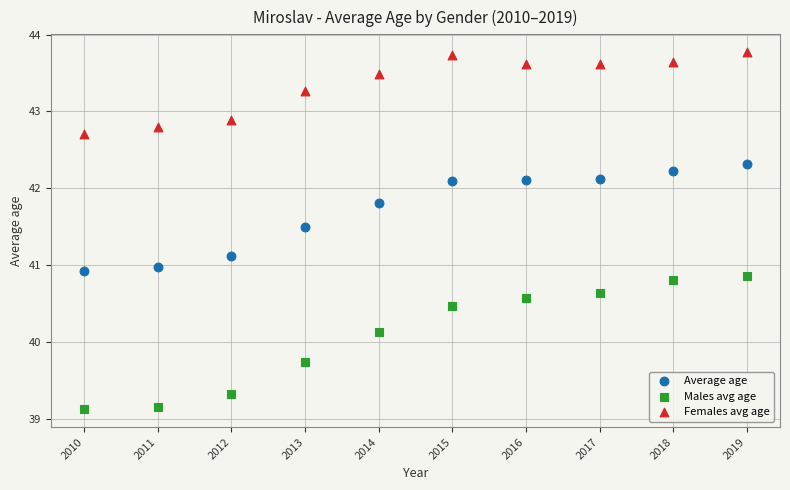

What is the X range (max minus min) for the scatter plot?

9.0